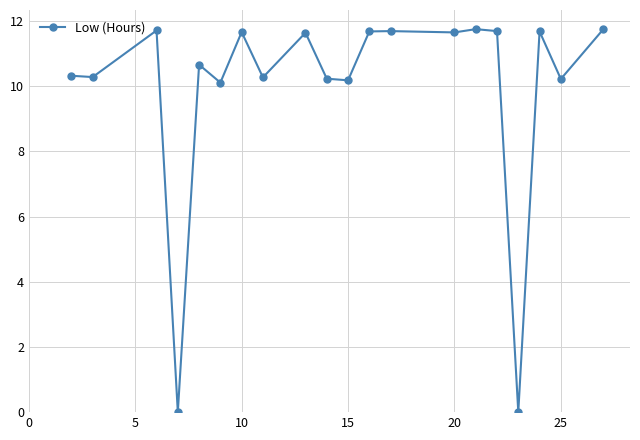

What is the value of the 7th point from the left?

11.7